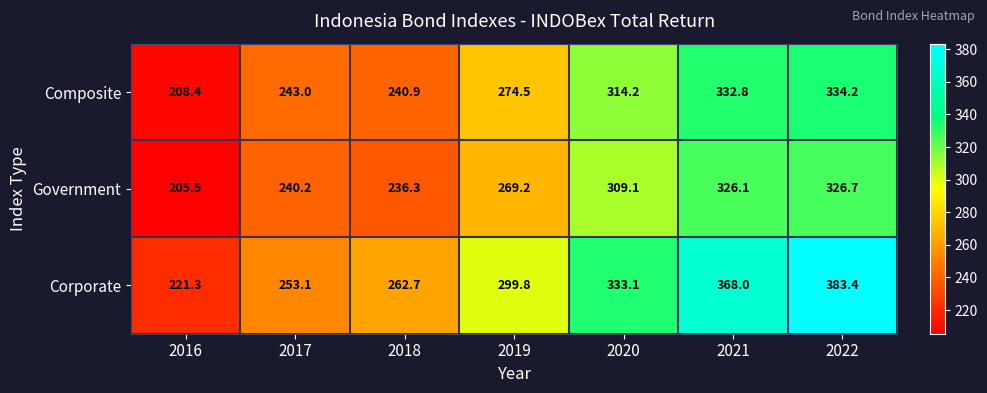

Rank the series by their average value, from highest to lowest.

Corporate, Composite, Government